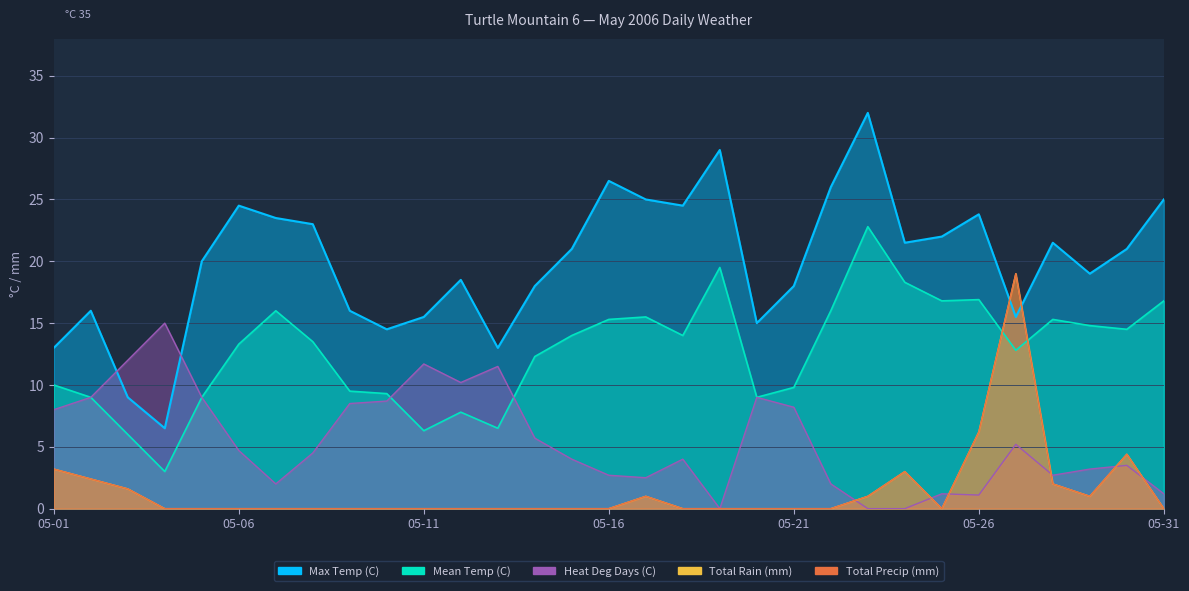

The value of Heat Deg Days (C) at 05-04 is 15.0. True or false?

True